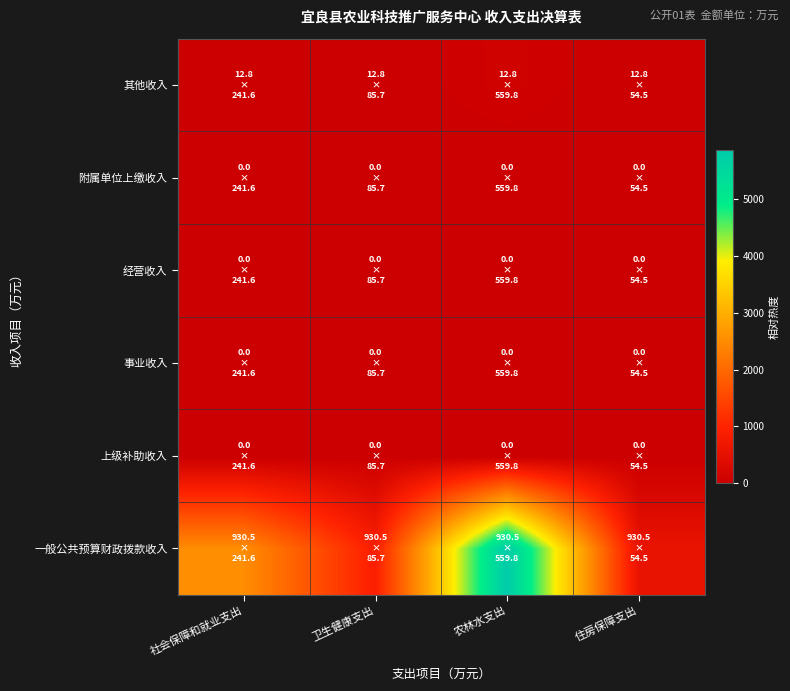

At which category is the sum across all series the highest?

农林水支出